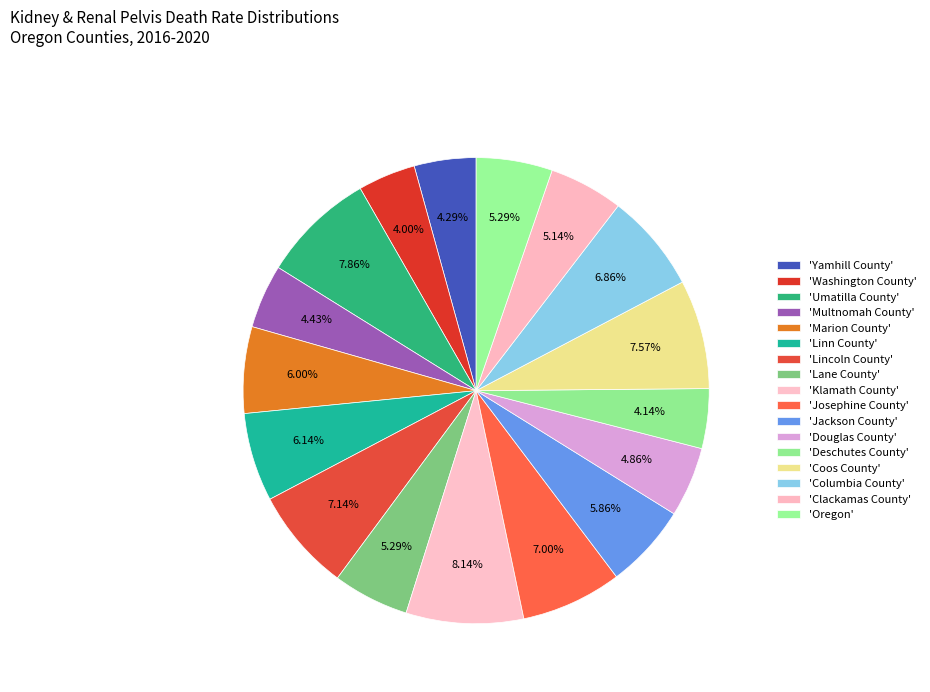

Rank the categories by value from lowest to highest.

Washington County, Deschutes County, Yamhill County, Multnomah County, Douglas County, Clackamas County, Lane County, Oregon, Jackson County, Marion County, Linn County, Columbia County, Josephine County, Lincoln County, Coos County, Umatilla County, Klamath County